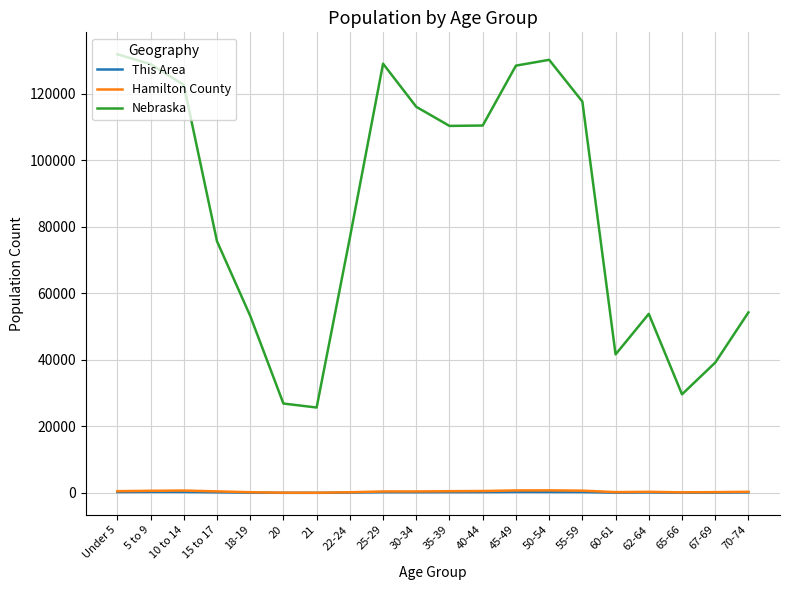

True or false: Hamilton County and Nebraska intersect in this chart.

False